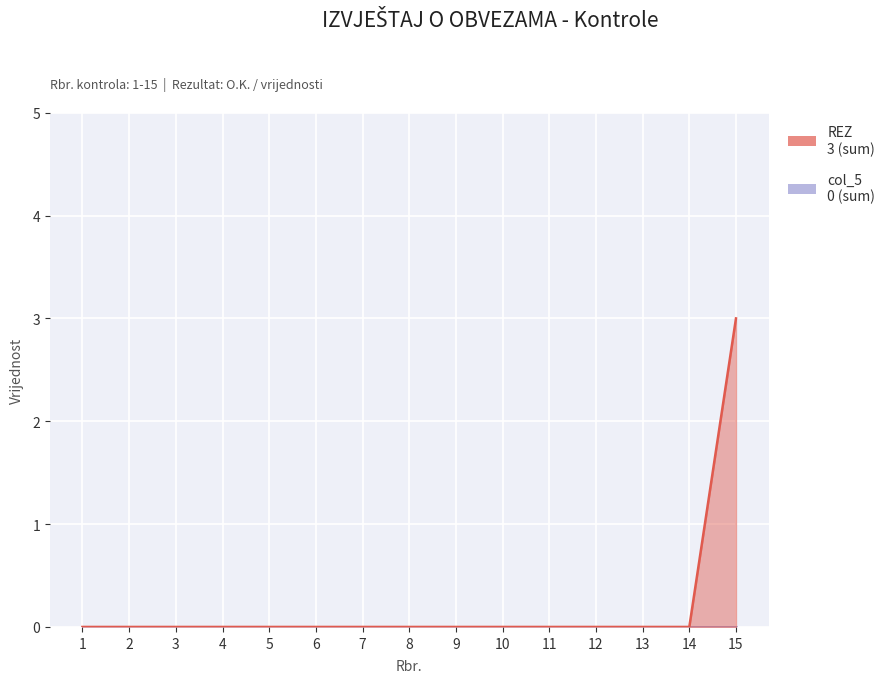

Which category has the lowest value across all series?

1